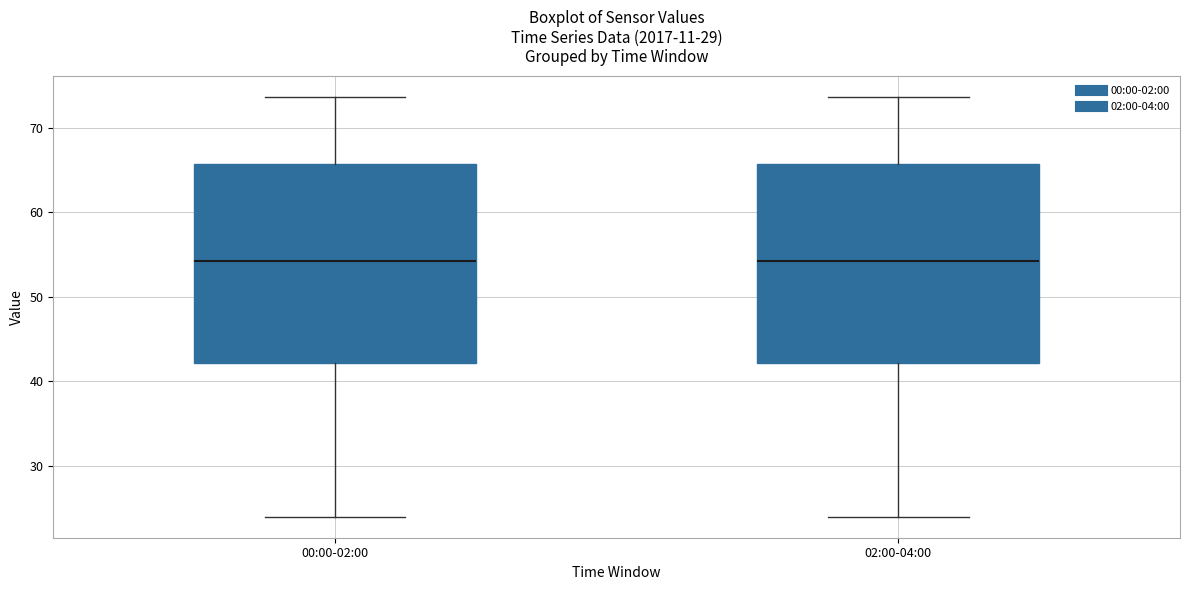

Where is the lower edge of the box for 02:00-04:00 on the y-axis? The values are not printed on the chart, so give them approximately, as read against the axis.

42